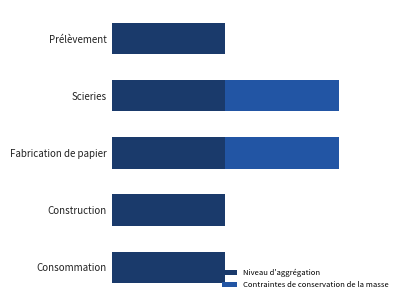

What are all the series names shown in the legend?

Niveau d'aggrégation, Contraintes de conservation de la masse